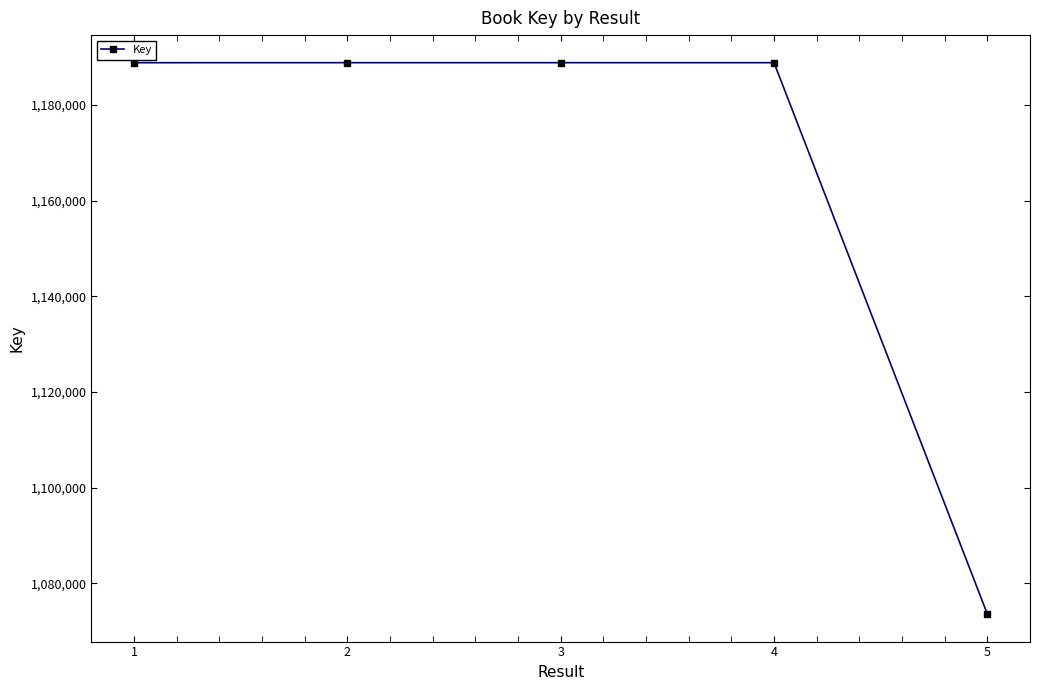

Where does the data first go above 1188804?

2